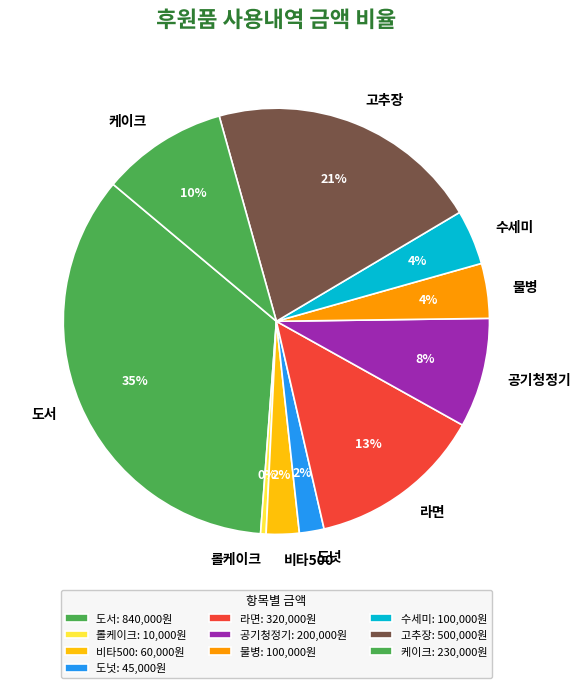

Do 라면 and 비타500 together represent more than half of the pie?

No